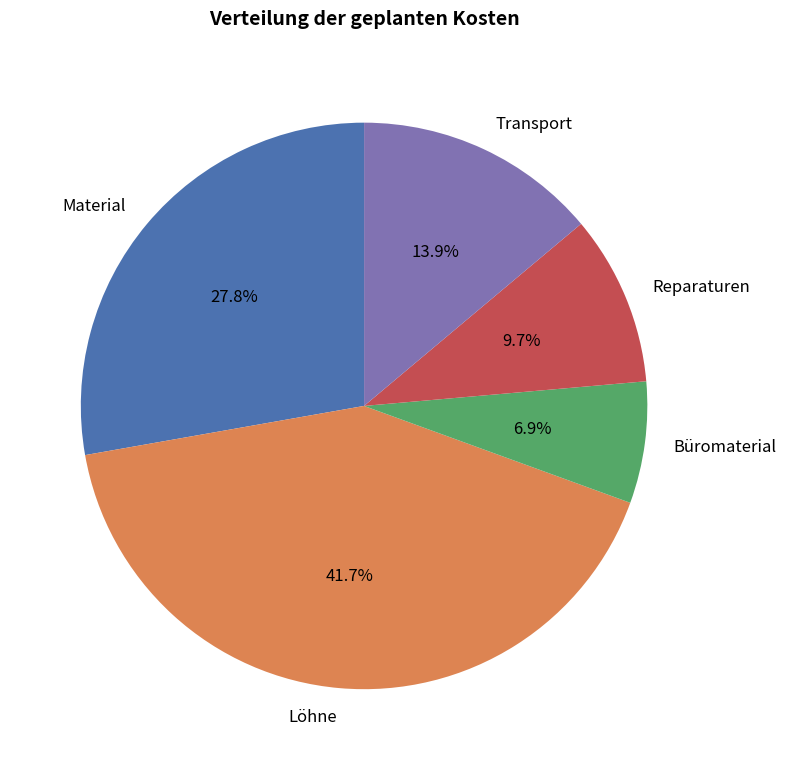

What is the ratio of the value at Löhne to the value at Material?

1.5